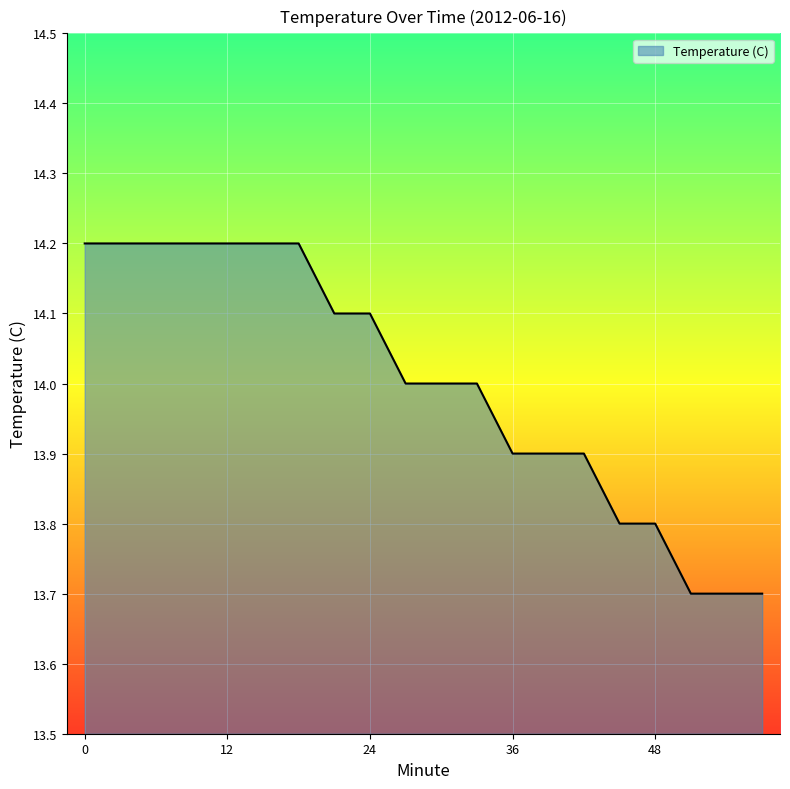

What is the smallest value displayed?

13.7